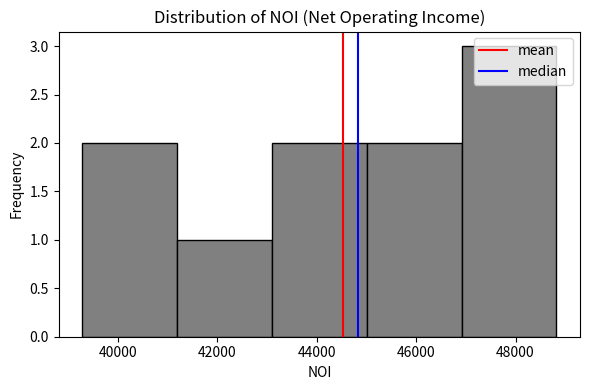

Reading left to right, list every bar in this chart as the range it spans on the x-axis followed by its height. Neither the bar edges nor the heights are printed on the chart, so give them approximately, as read against the axes.

39200 to 41200: 2
41200 to 43000: 1
43000 to 45000: 2
45000 to 47000: 2
47000 to 48800: 3